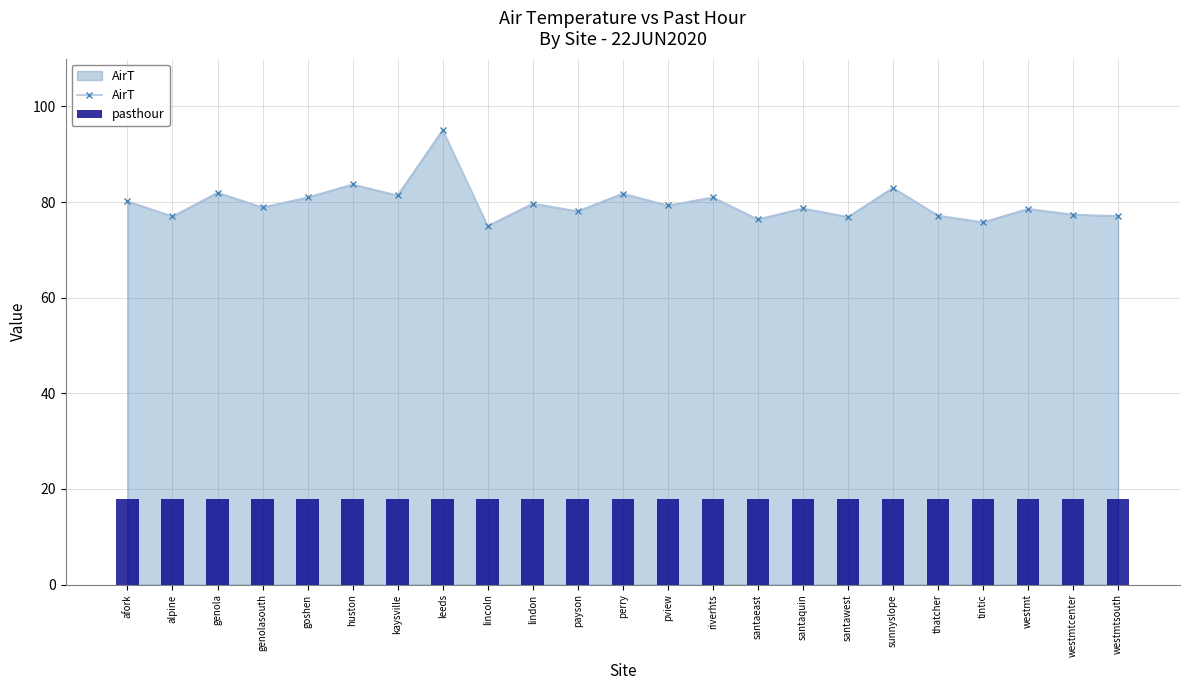

What value does the AirT series have at riverhts?

81.0